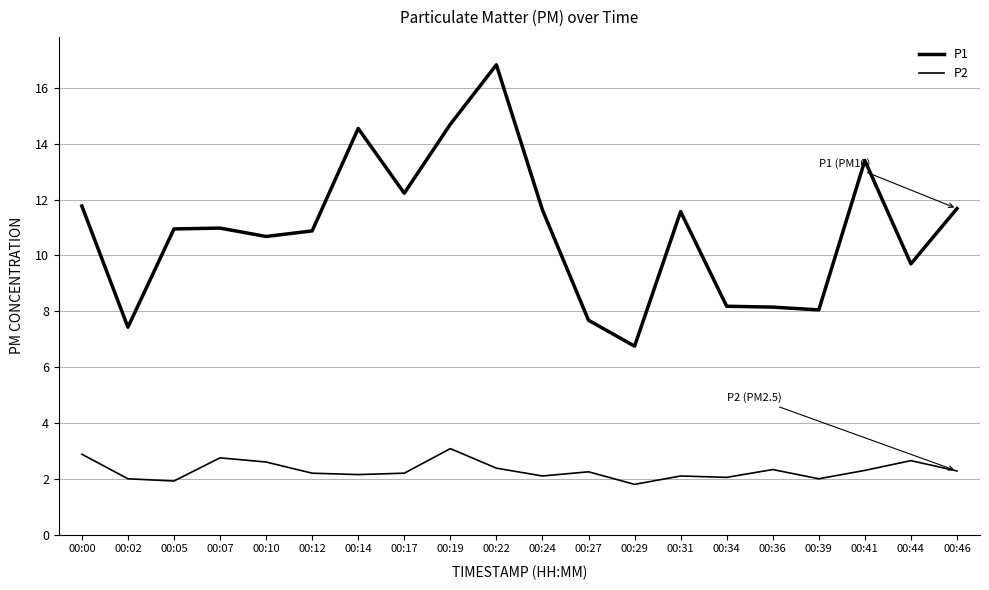

How many lines are shown in the chart?

2